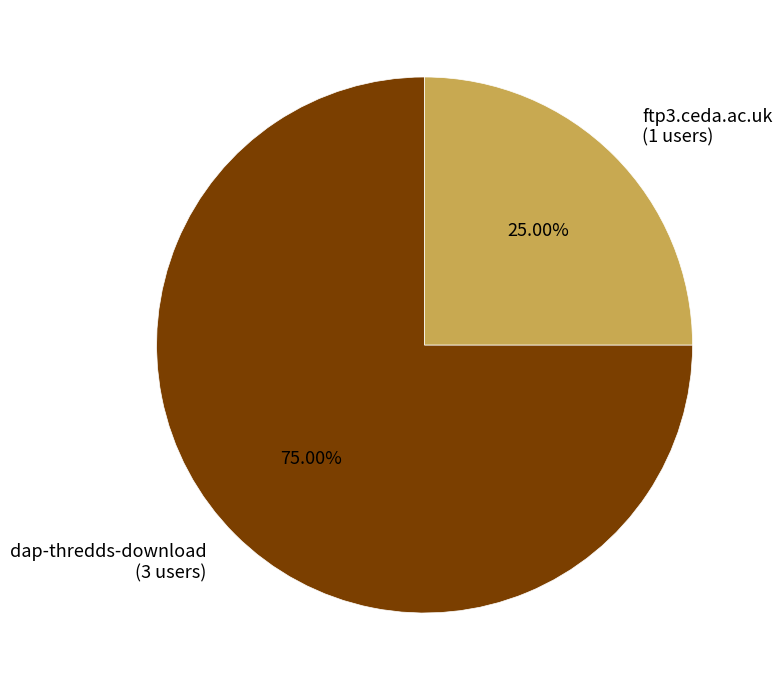

Combined, do ftp3.ceda.ac.uk and dap-thredds-download account for over 50%?

Yes